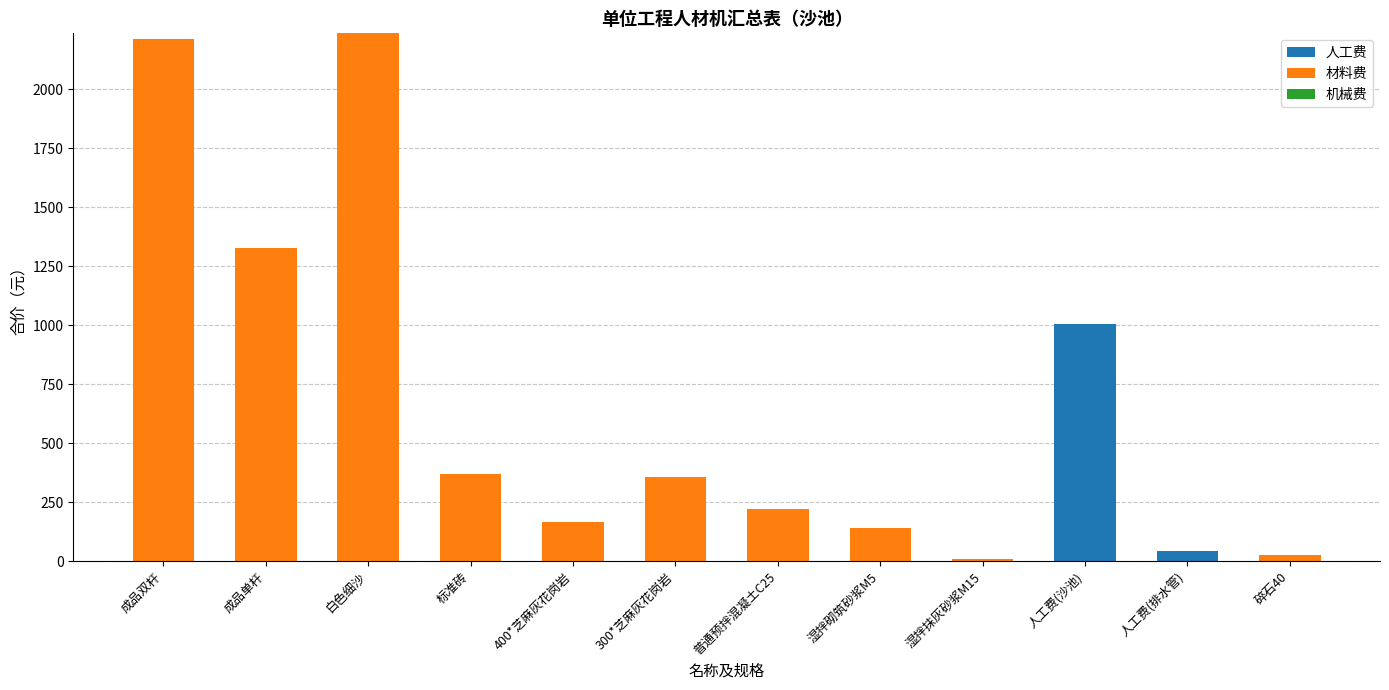

Between 标准砖 and 人工费(排水管), which series saw the biggest shift?

材料费